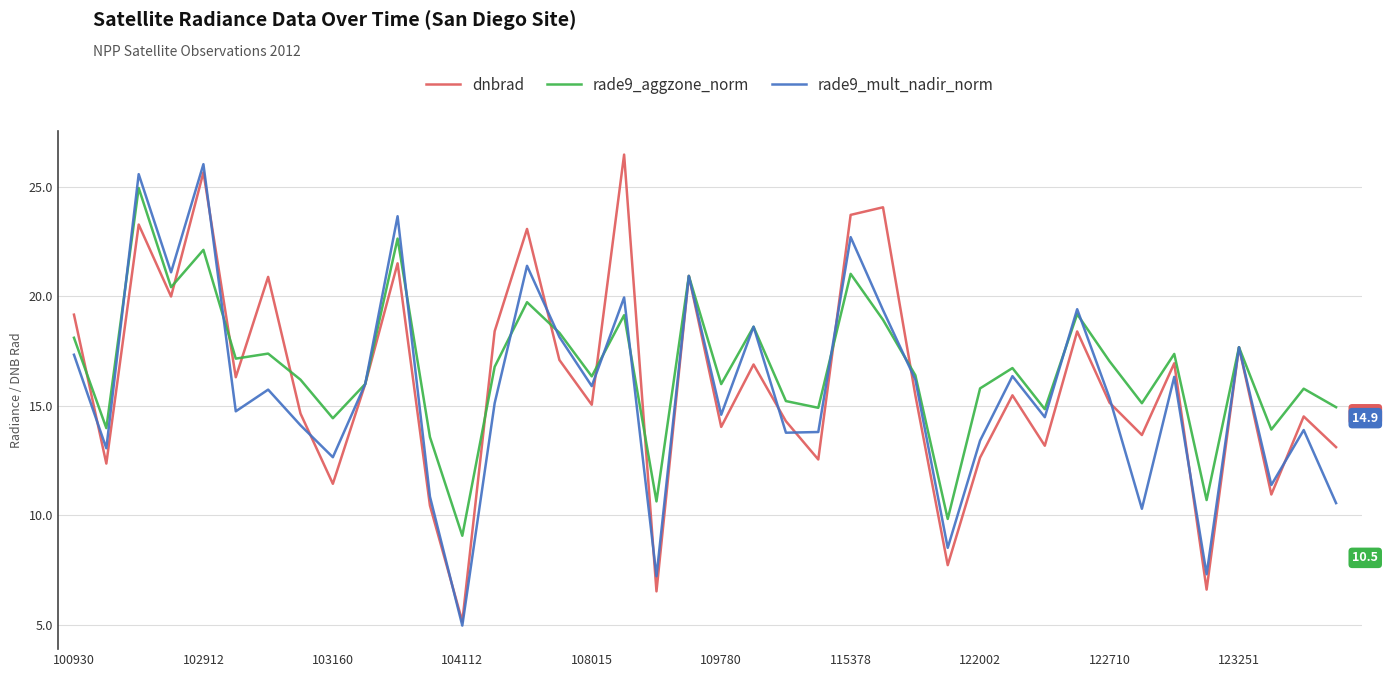

What is the minimum value for rade9_mult_nadir_norm?

5.0